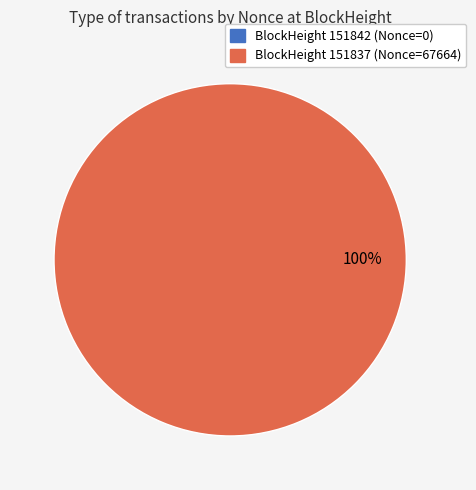

To the nearest percent, what is the combined percentage of 151842 and 151837?

100%